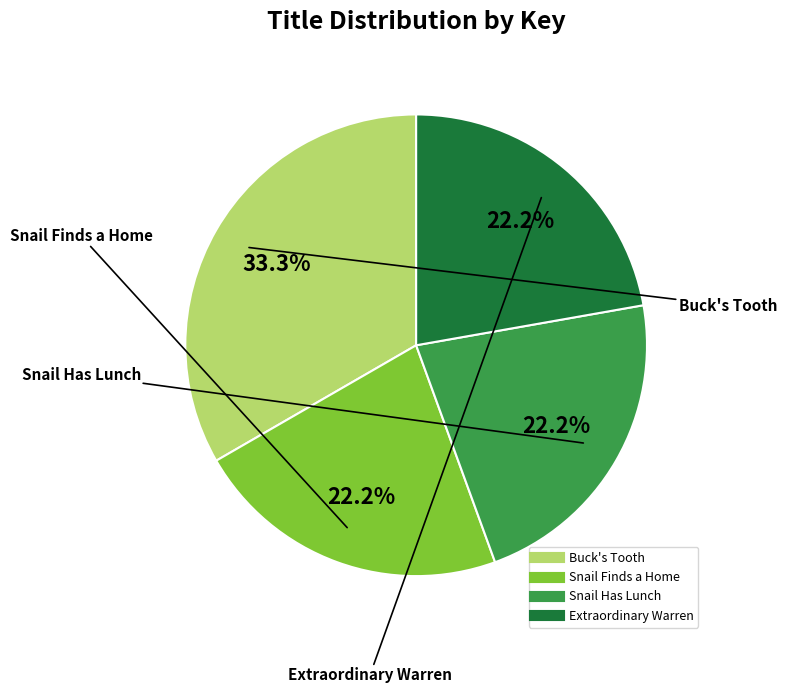

What percentage do Snail Finds a Home and Snail Has Lunch together represent?

44.4%